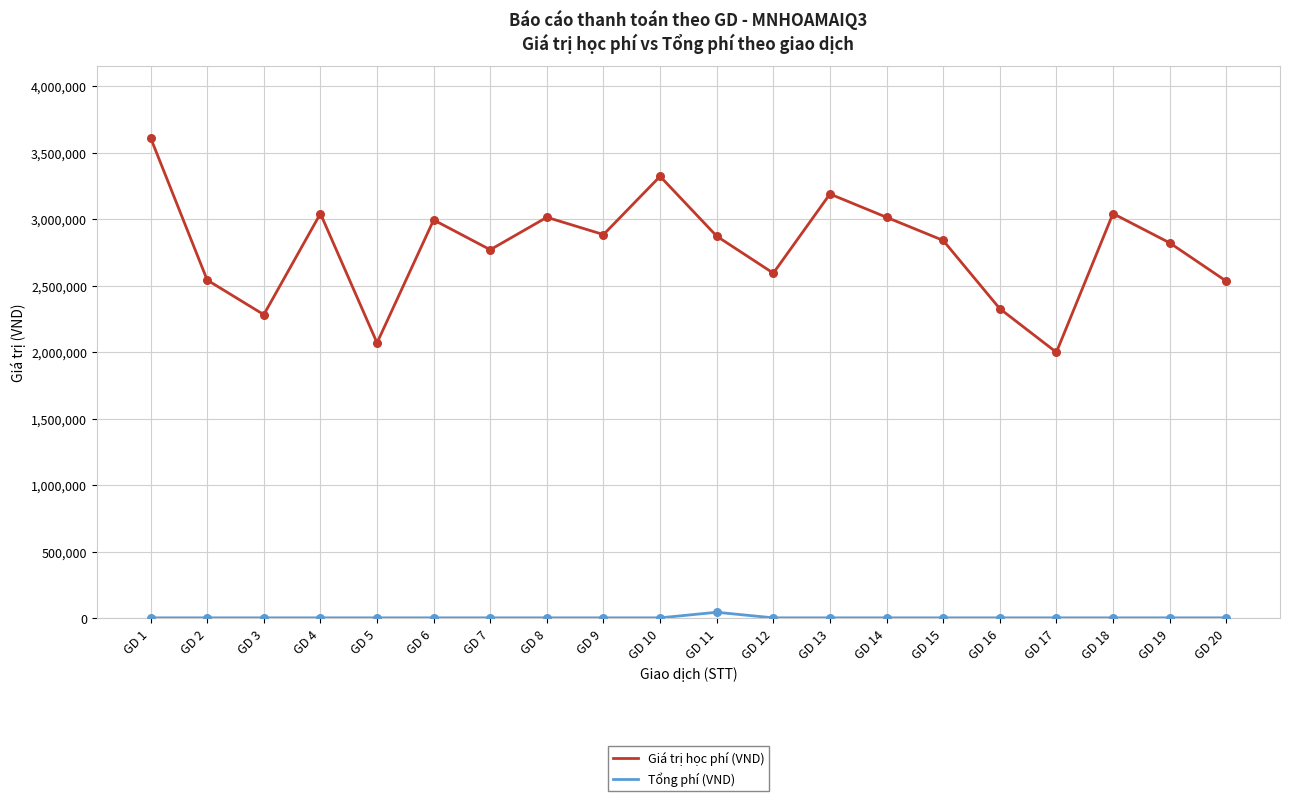

At which category is the sum across all series the highest?

GD 1